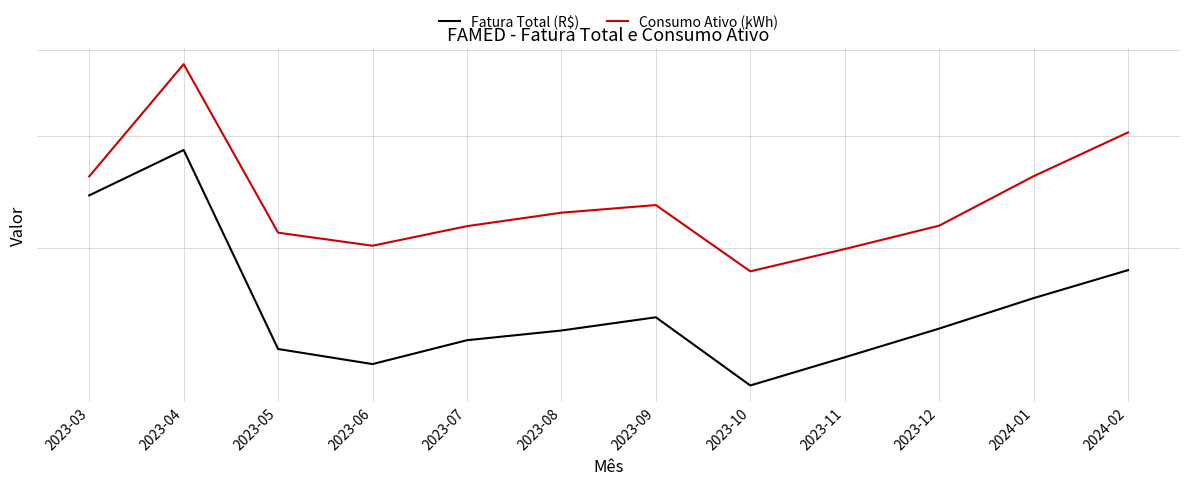

At which category does Fatura Total (R$) reach its first local valley?

2023-06